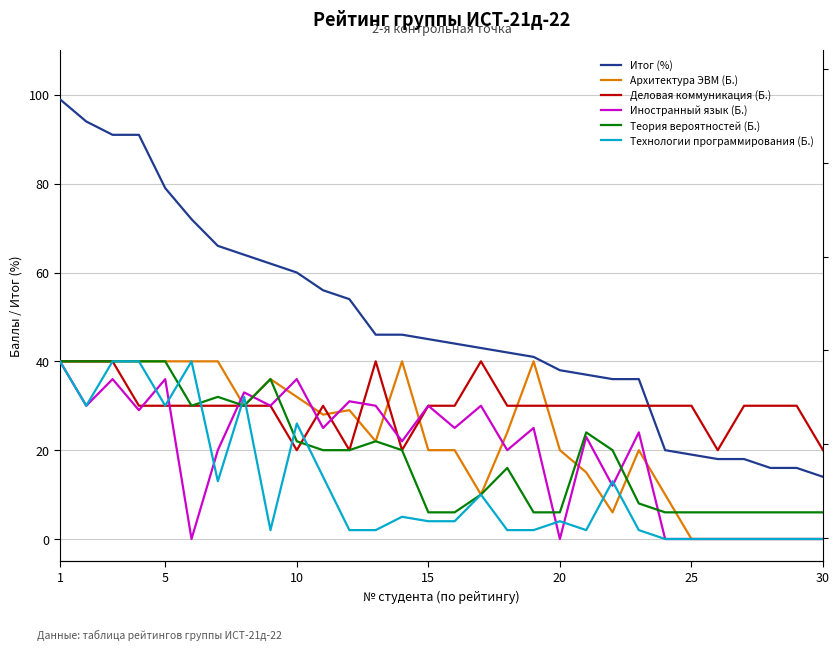

The Иностранный язык (Б.) series shows -25 at 23. True or false?

False